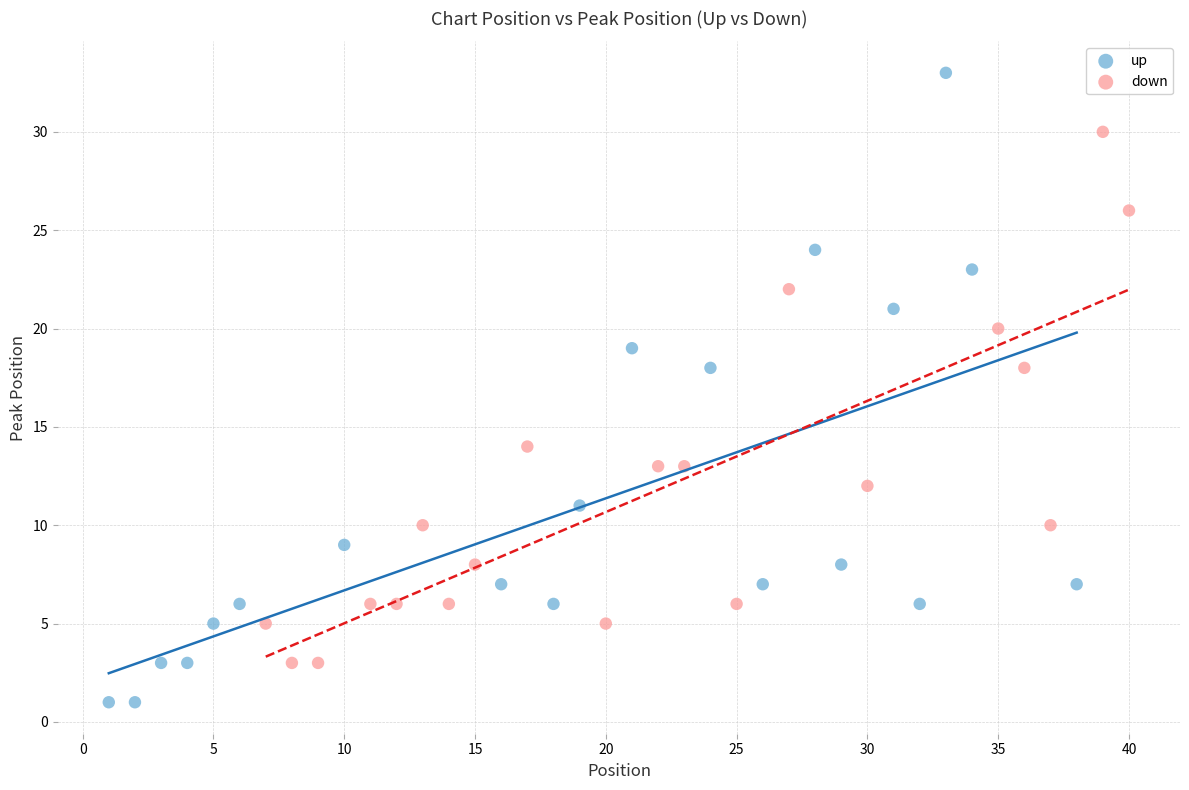

Which series has the widest spread of Y values?

up